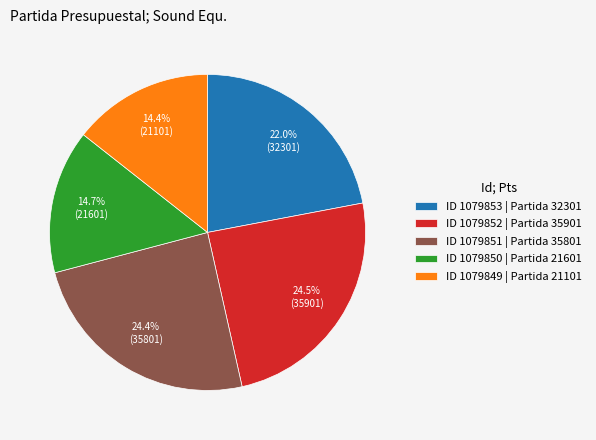

Is ID 1079852 | Partida 35901 the majority of the pie?

No